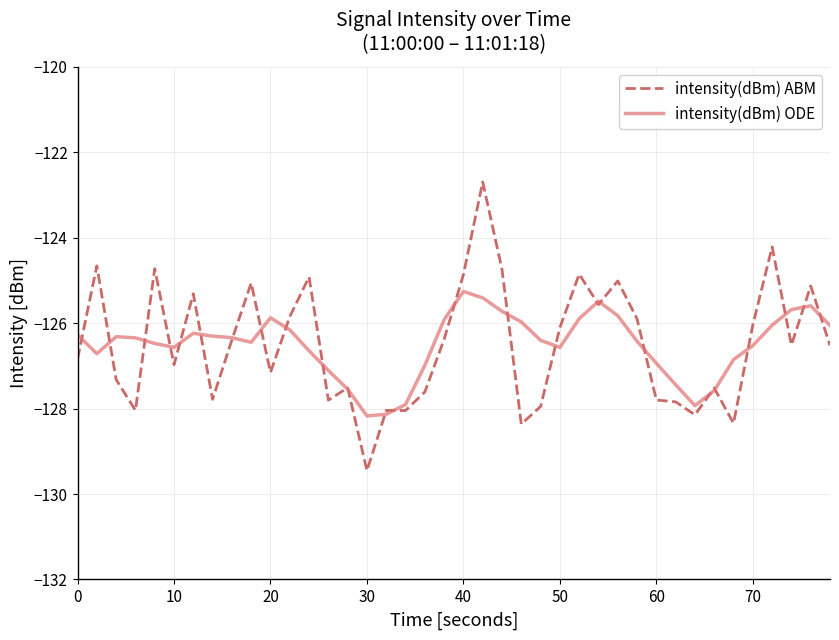

Rank the series by their maximum value, from lowest to highest.

intensity(dBm) ODE, intensity(dBm) ABM